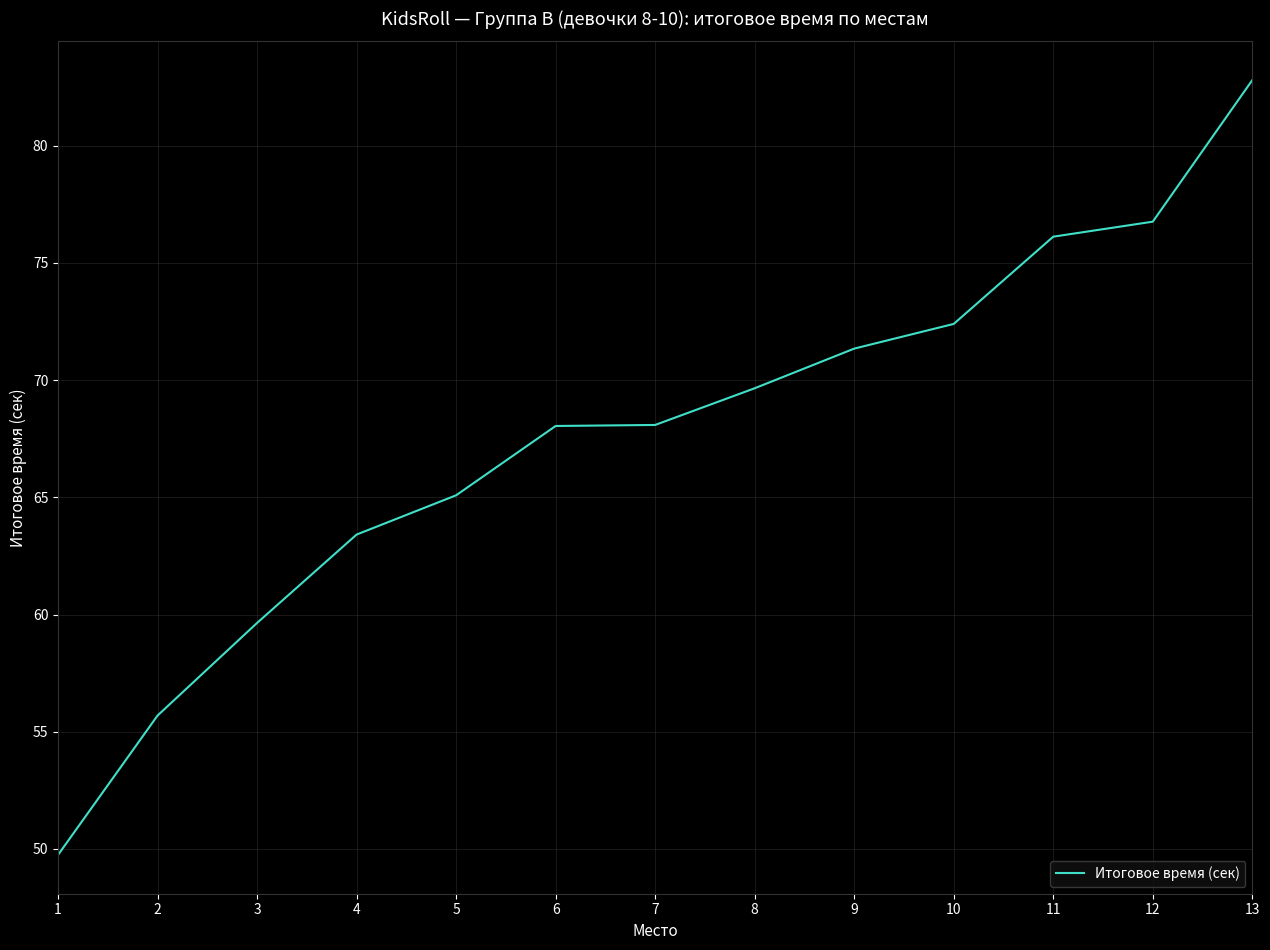

Approximately how many times larger is the value at 13 compared to 12?

1.1